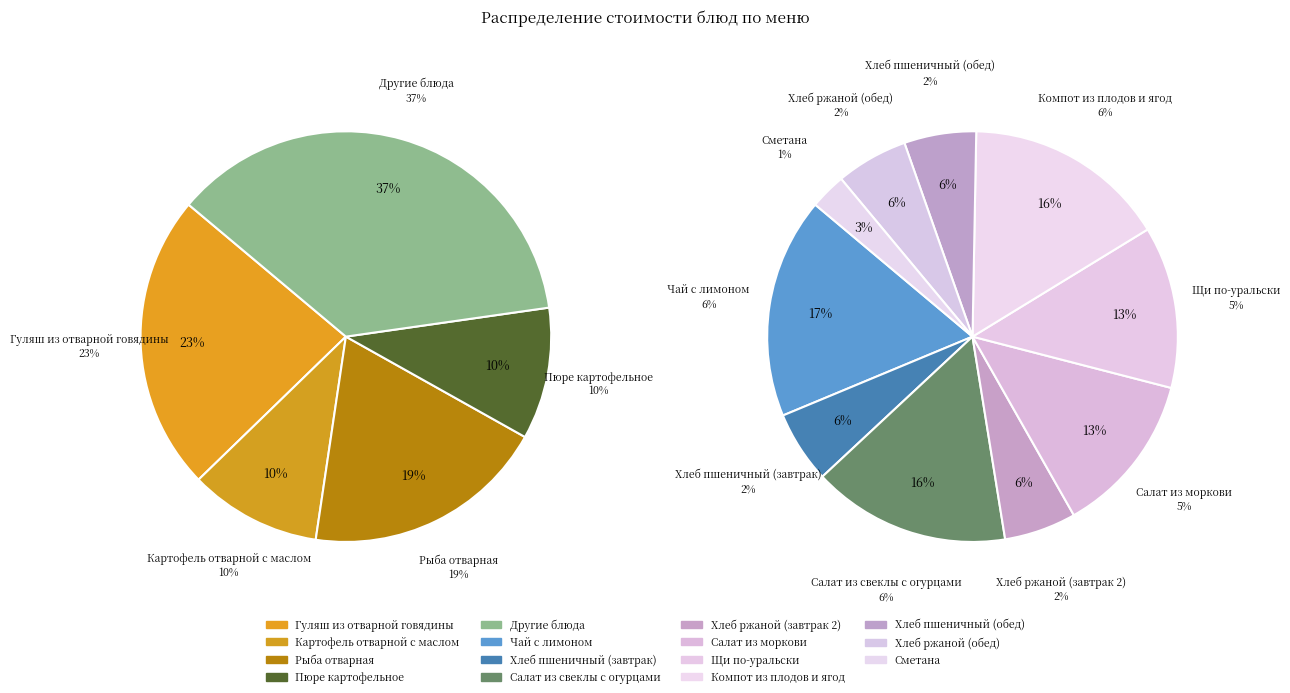

Is it true that Хлеб пшеничный (обед) is 1% of the pie?

False